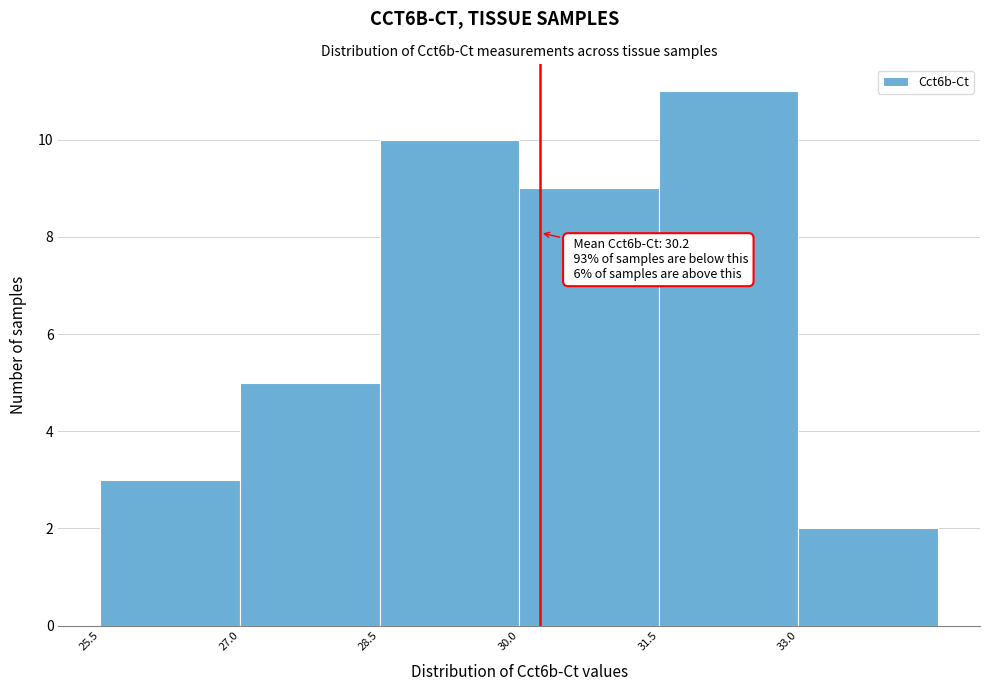

Which range on the x-axis has the tallest bar?

31.5 to 33.0